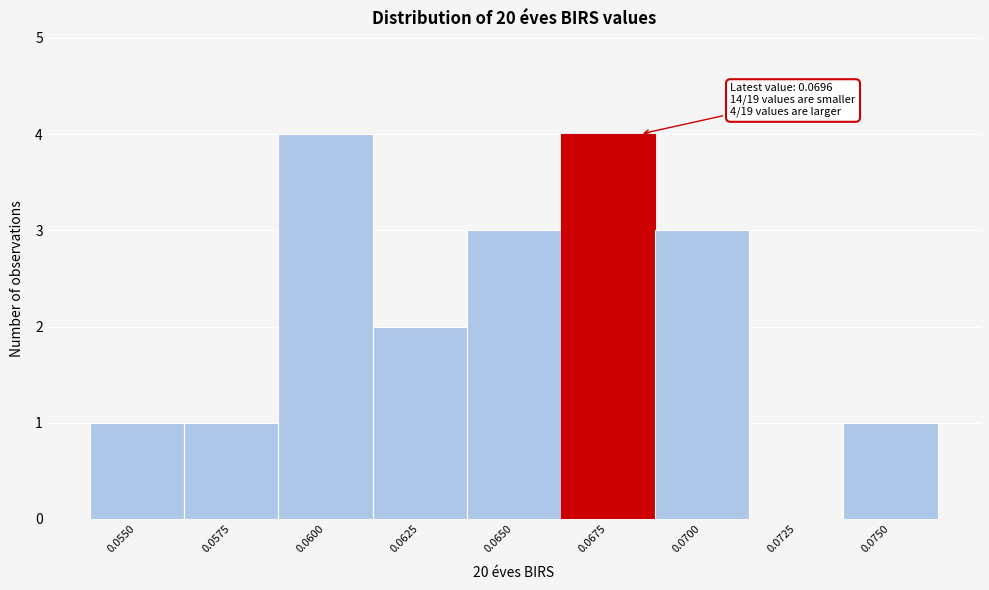

Reading right to left, list all the values displayed in this chart.

0.0750=1	0.0725=0	0.0700=3	0.0675=4	0.0650=3	0.0625=2	0.0600=4	0.0575=1	0.0550=1